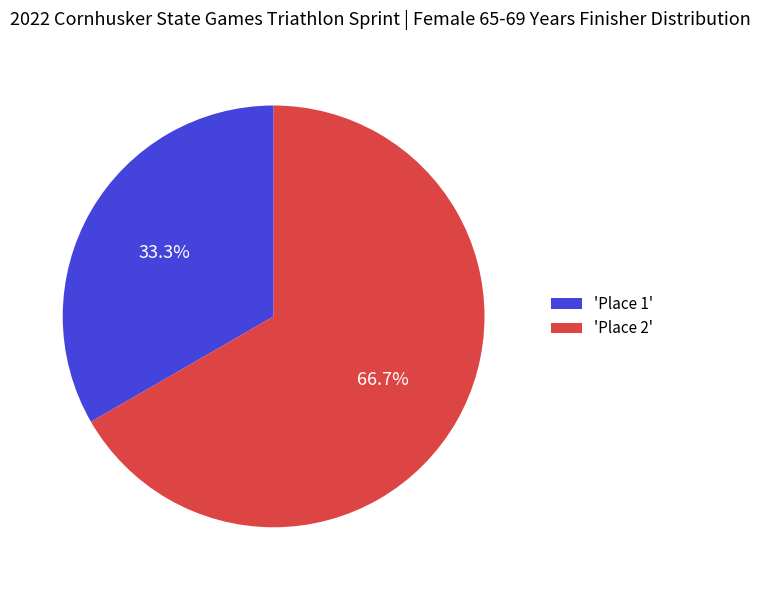

What percentage is NOT represented by 'Place 2'?

33.3%